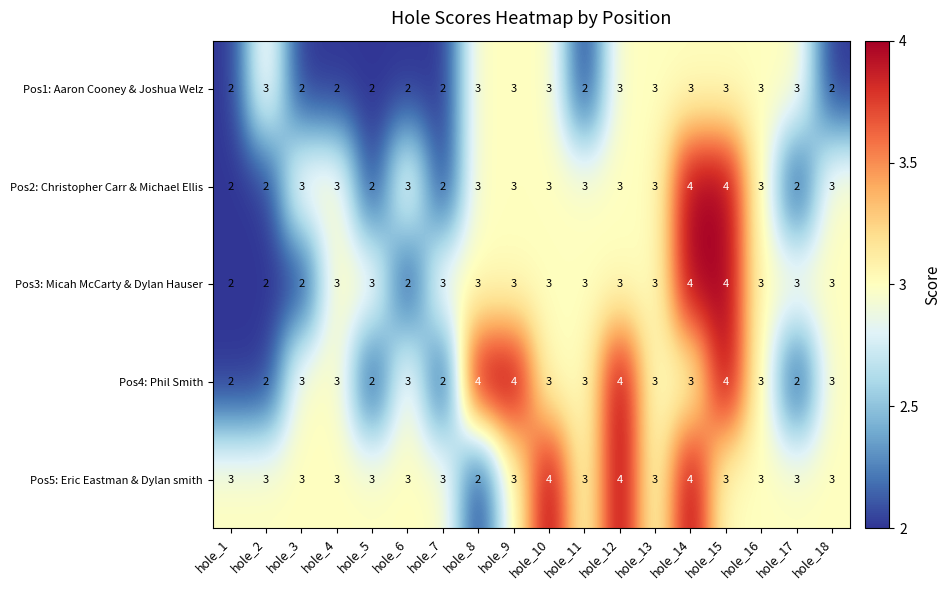

The Pos3: Micah McCarty & Dylan Hauser series shows 4 at hole_14. True or false?

True